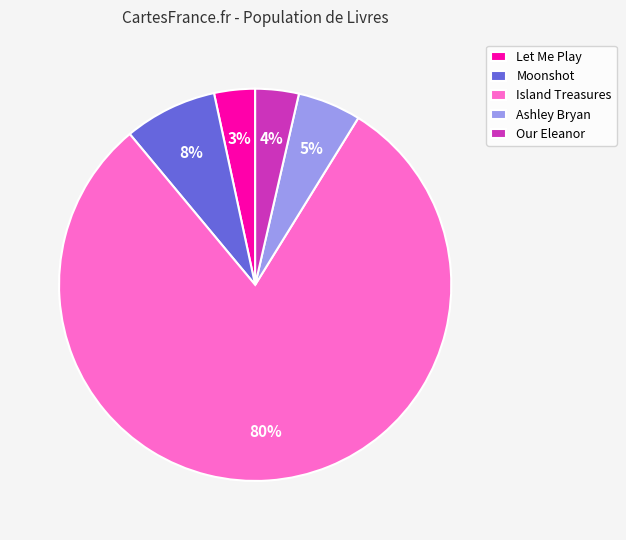

To the nearest percent, what is the average slice percentage?

20%